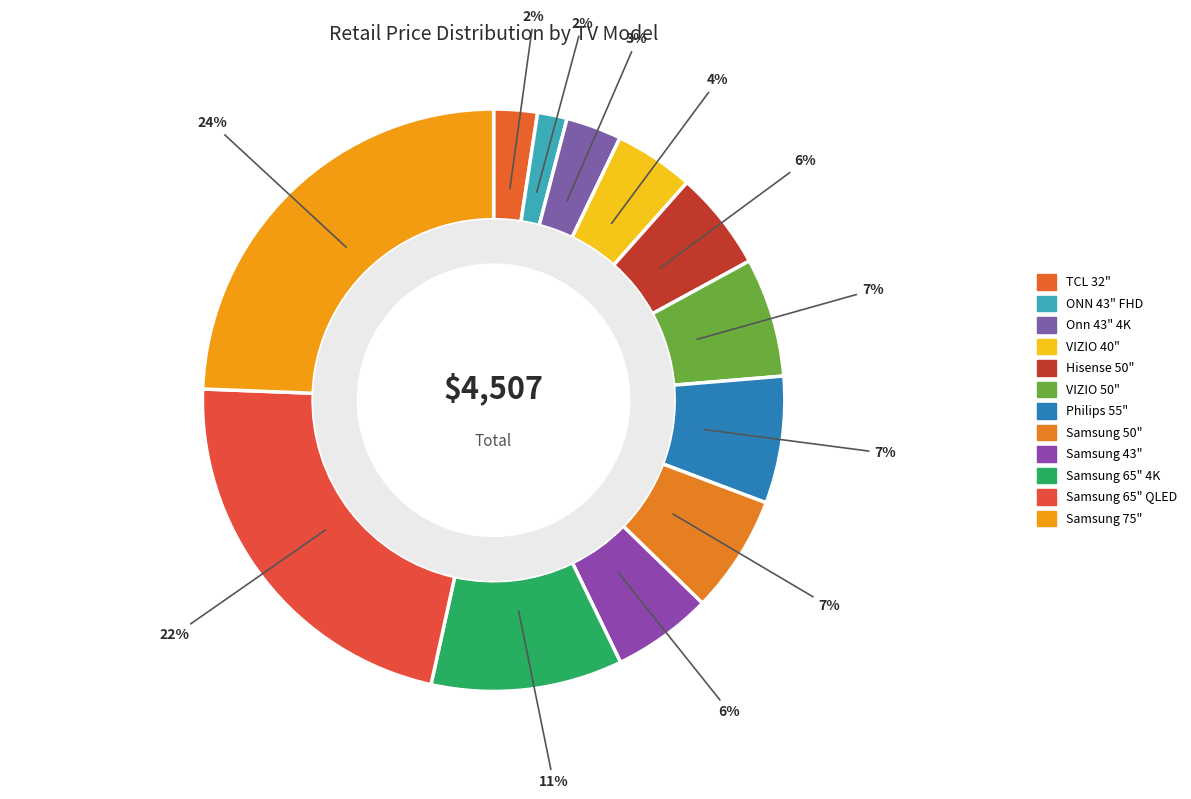

To the nearest percent, what is the combined percentage of VIZIO 40" and Samsung 75"?

29%